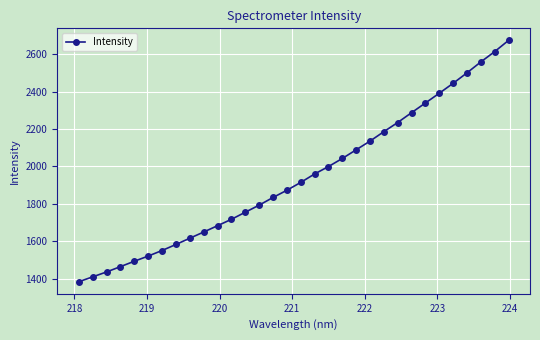

What is the value of the 5th point from the left?

1494.1